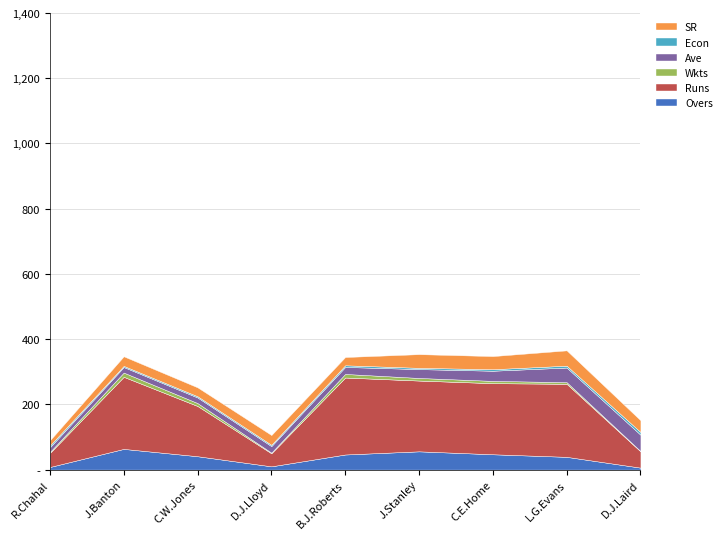

Where is Econ nearest to the value 5?

B.J.Roberts